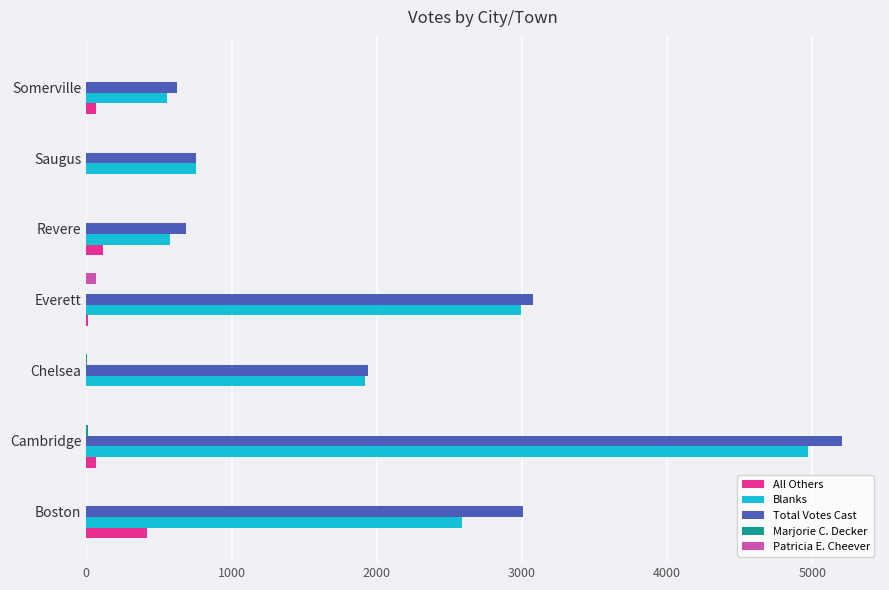

Which series changed the most between Chelsea and Somerville?

Blanks